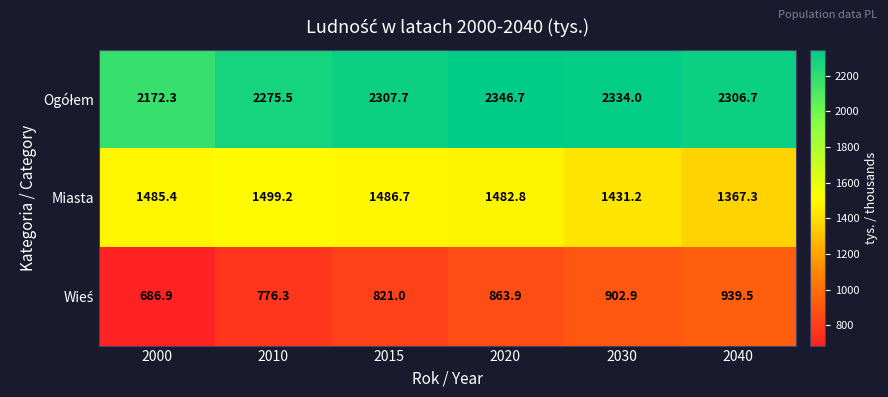

What is the difference between the highest and lowest values at 2020?

1482.8